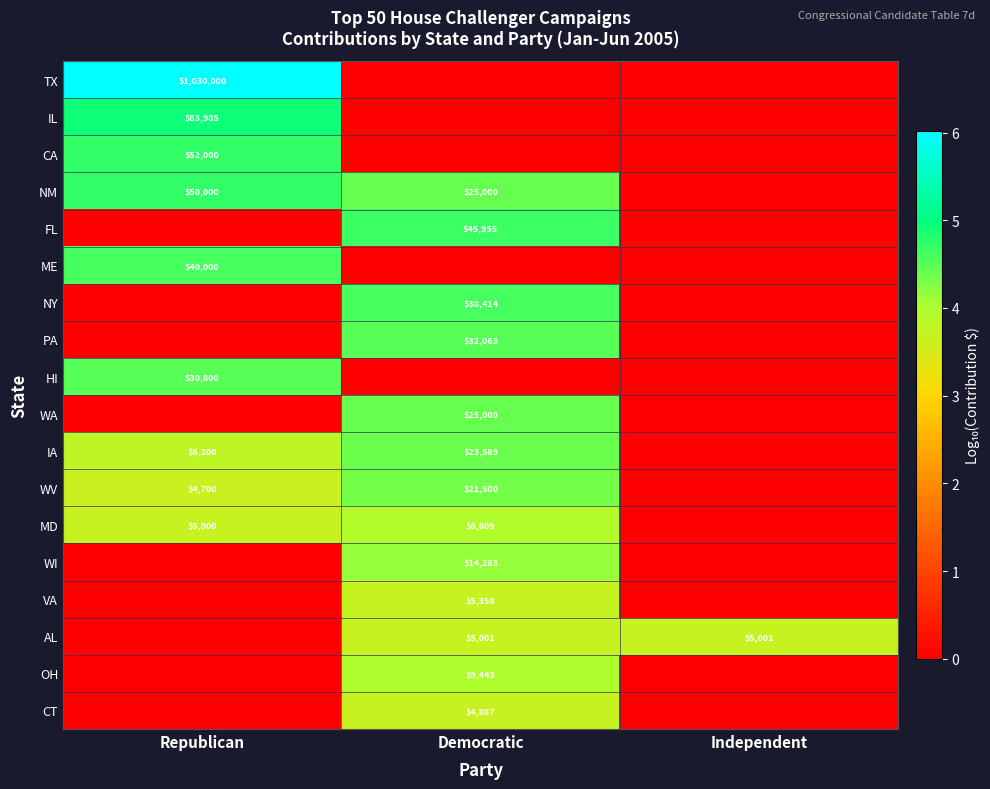

The value of WV at Democratic is 30788. True or false?

False